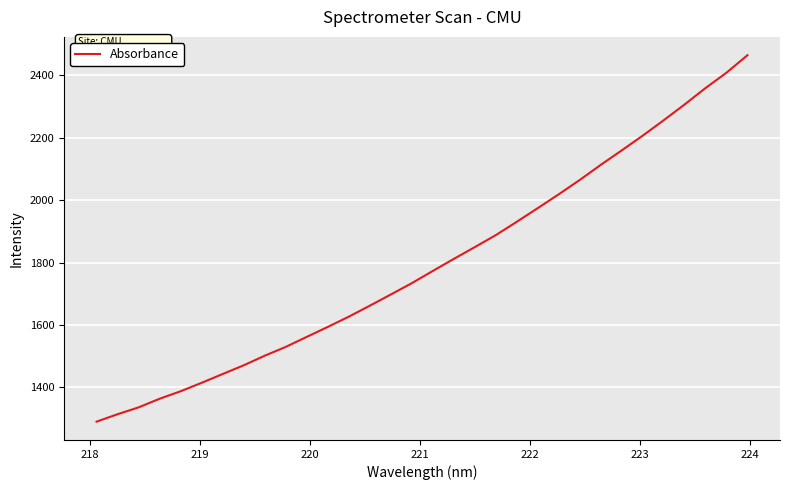

What is the difference between the maximum and minimum values?

1173.7